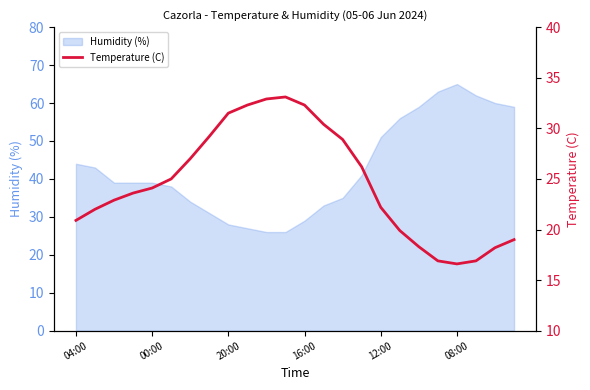

At which category does the chart reach its peak across all series?

11